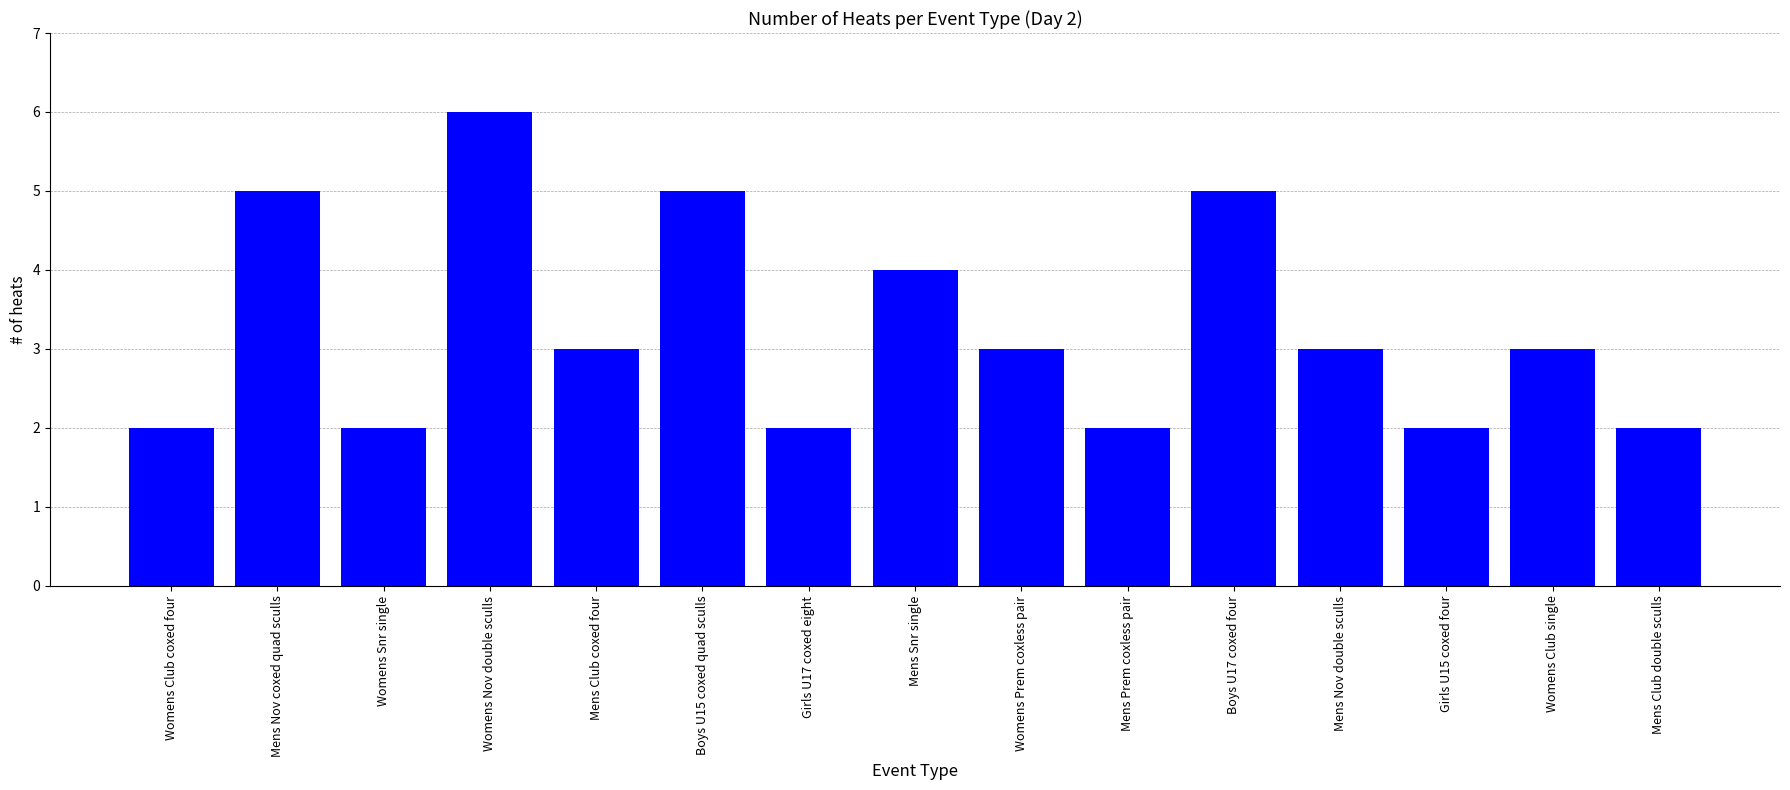

Reading left to right, list all the values displayed in this chart.

Womens Club coxed four=2	Mens Nov coxed quad sculls=5	Womens Snr single=2	Womens Nov double sculls=6	Mens Club coxed four=3	Boys U15 coxed quad sculls=5	Girls U17 coxed eight=2	Mens Snr single=4	Womens Prem coxless pair=3	Mens Prem coxless pair=2	Boys U17 coxed four=5	Mens Nov double sculls=3	Girls U15 coxed four=2	Womens Club single=3	Mens Club double sculls=2